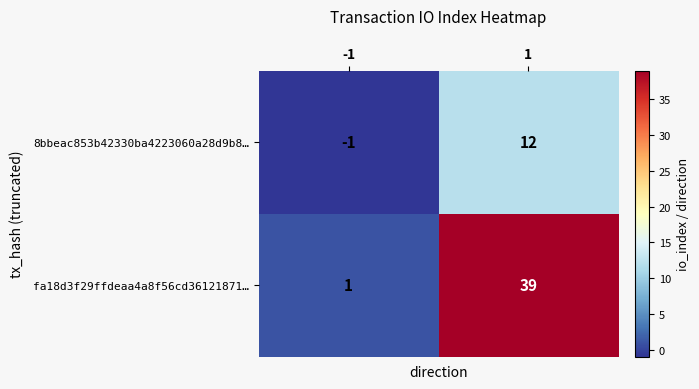

At which category is the sum across all series the highest?

1